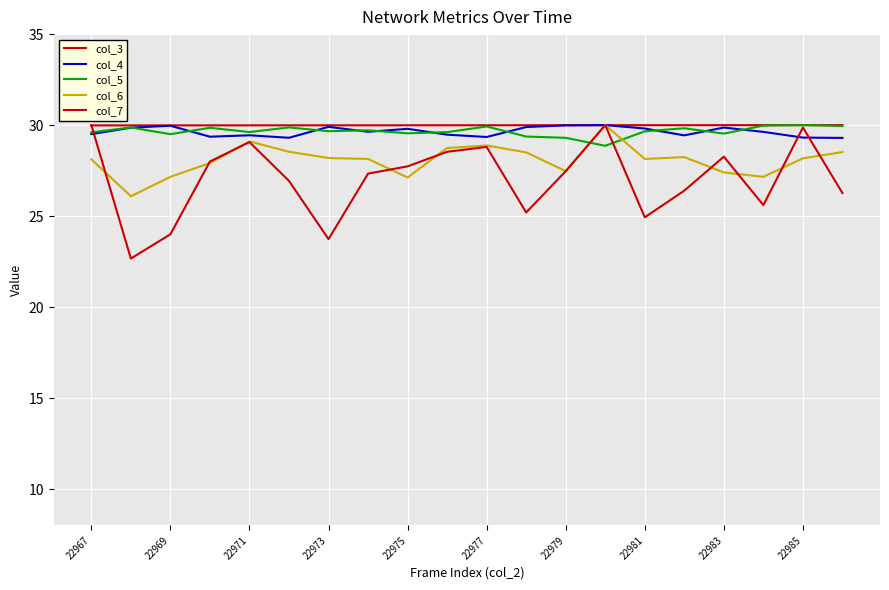

Which series ends up on top after the final intersection of col_4 and col_5?

col_5